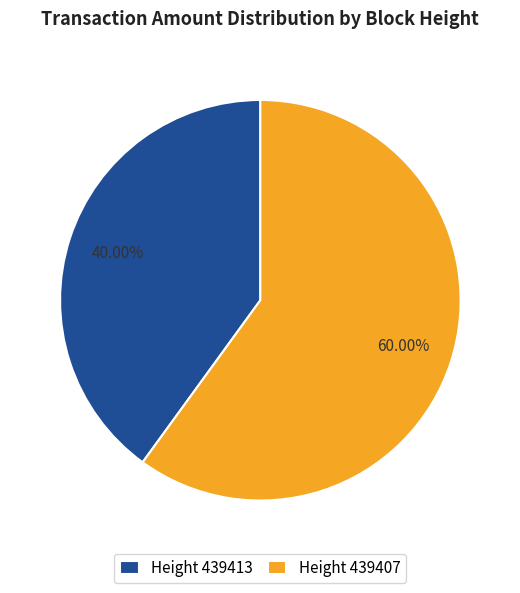

Rank the categories by value from highest to lowest.

Height 439407, Height 439413